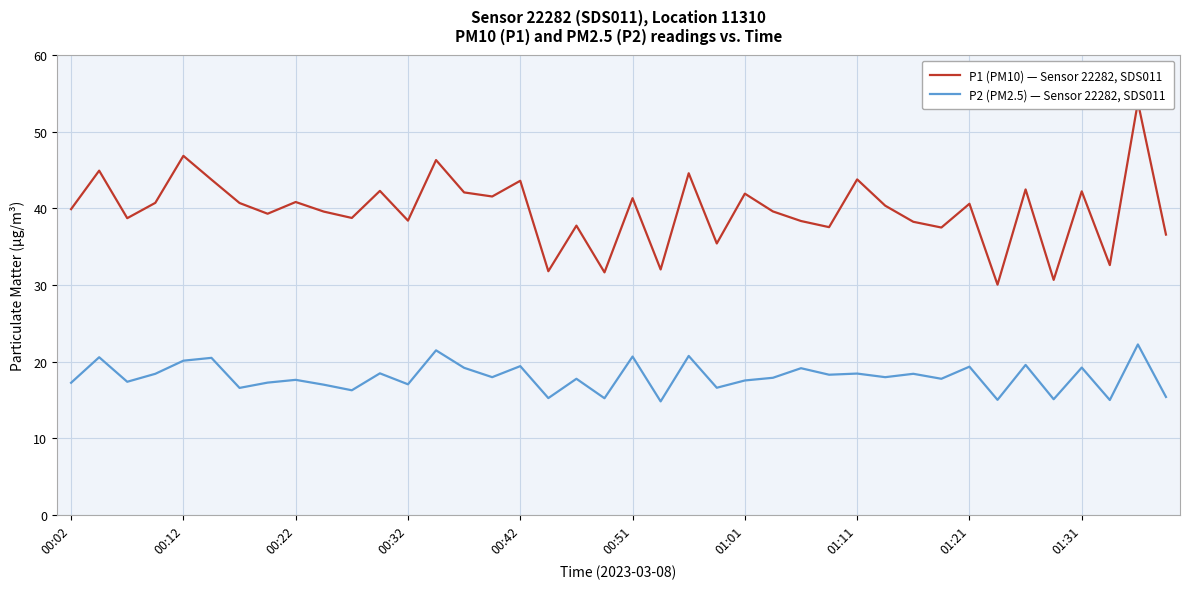

How many distinct data groups are displayed?

2